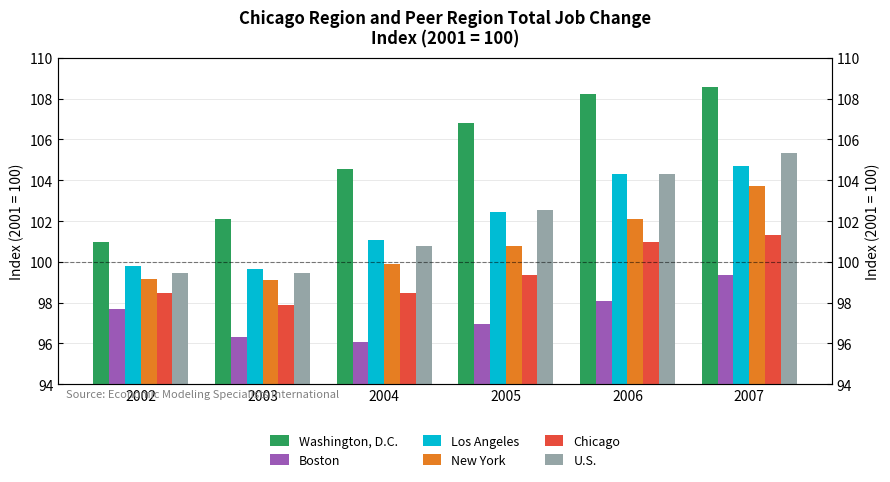

How many distinct data groups are displayed?

6